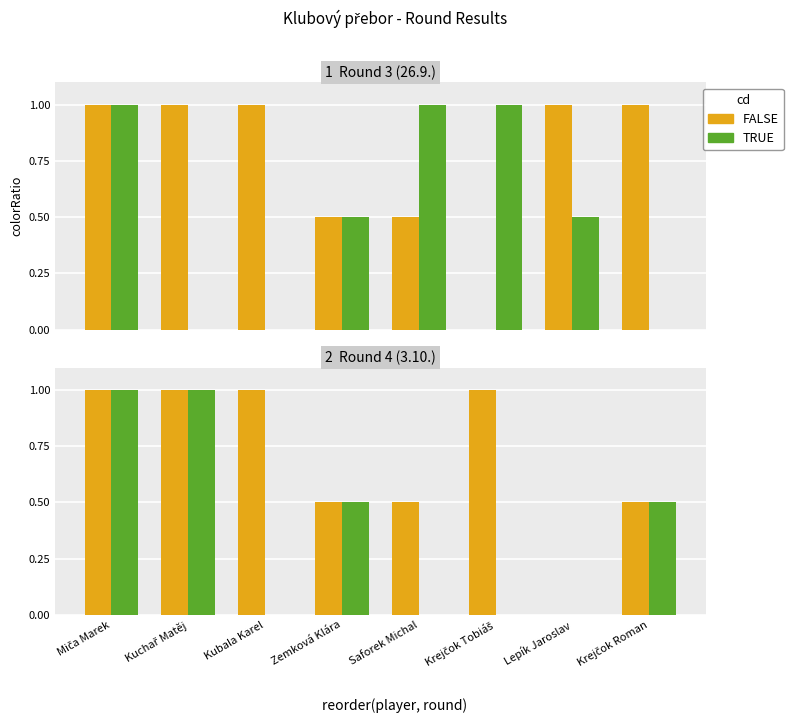

The value of TRUE at Zemková Klára is 0.7. True or false?

False